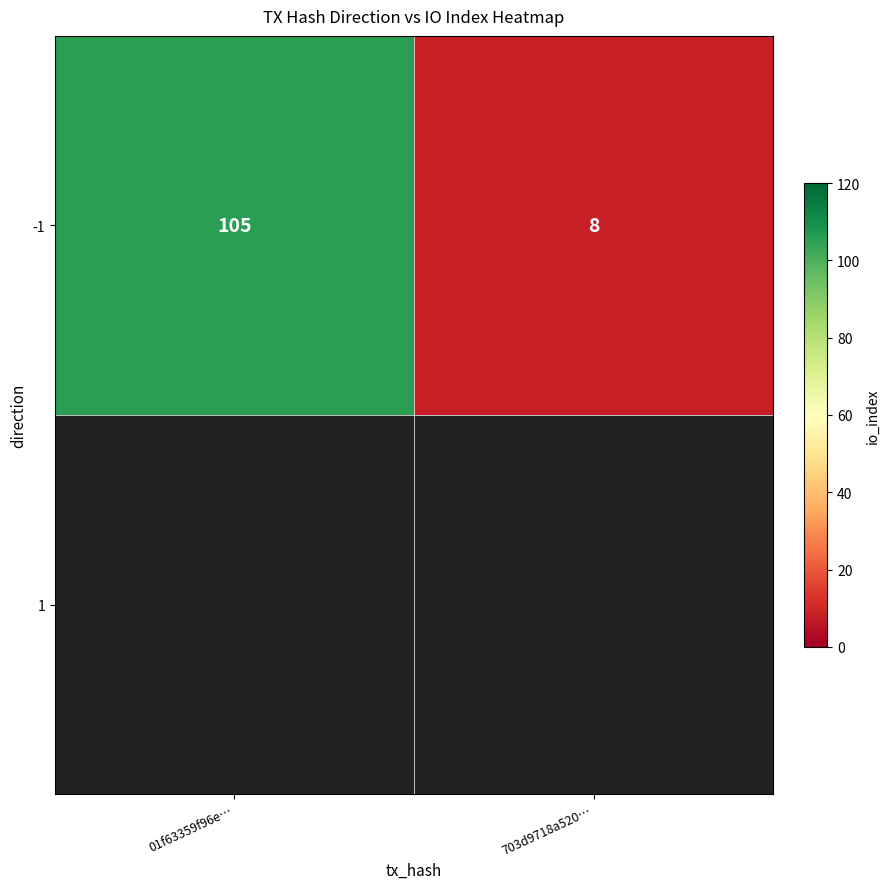

Read the value at 01f63359f96e…, to the nearest 5.

105